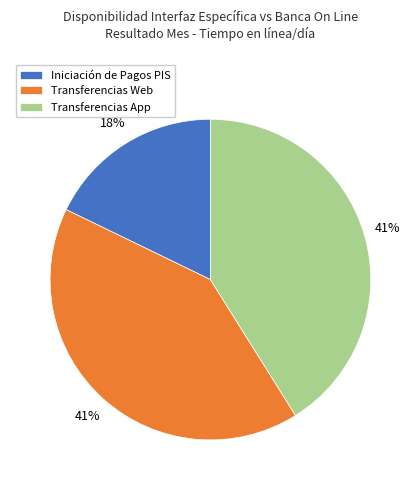

Which has a higher value, Iniciación de Pagos PIS or Transferencias App?

Transferencias App